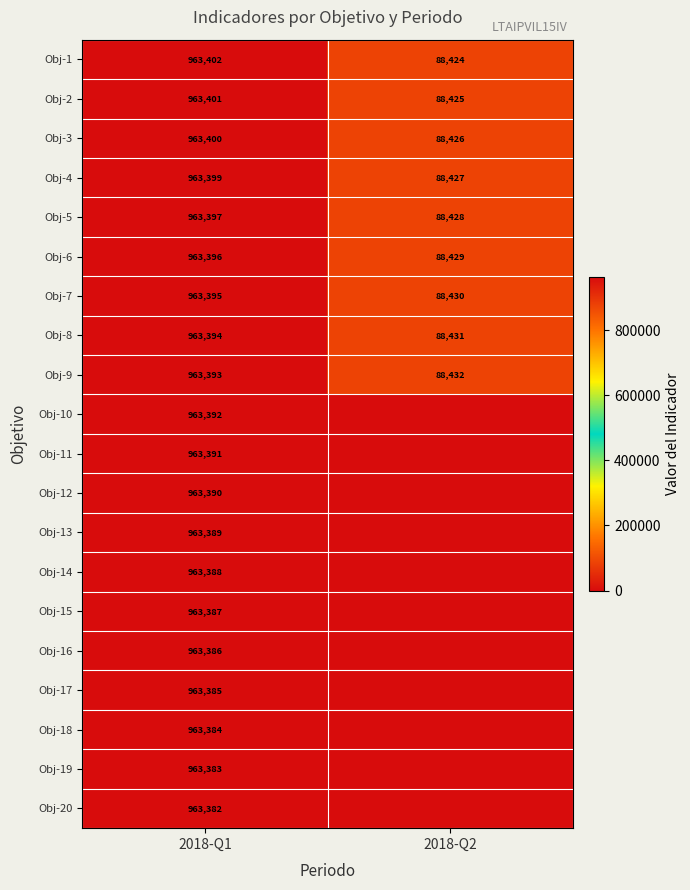

True or false: Obj-4 has a value of 88427 at 2018-Q2.

True